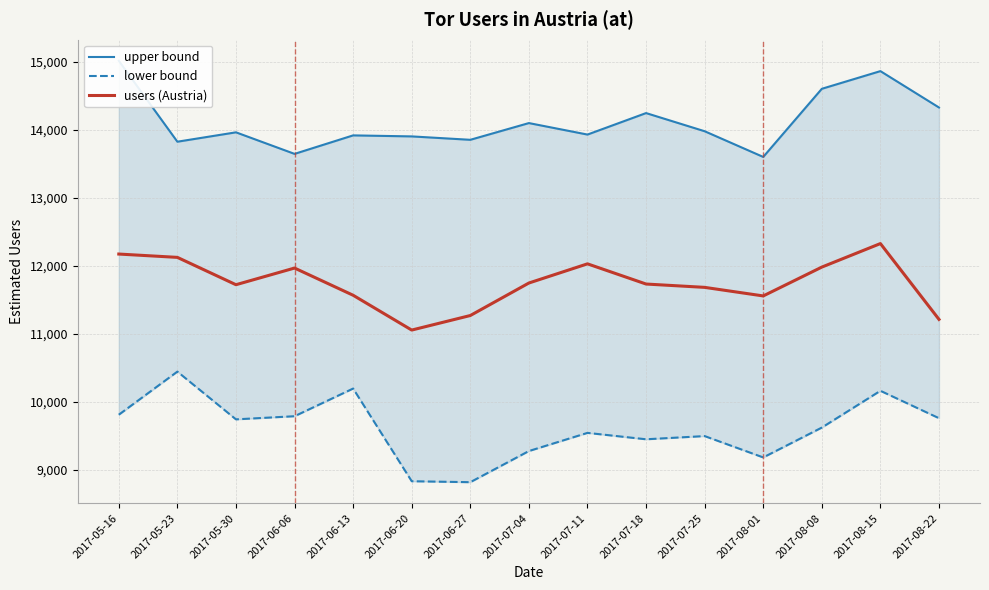

What position from the left is 2017-06-27?

7